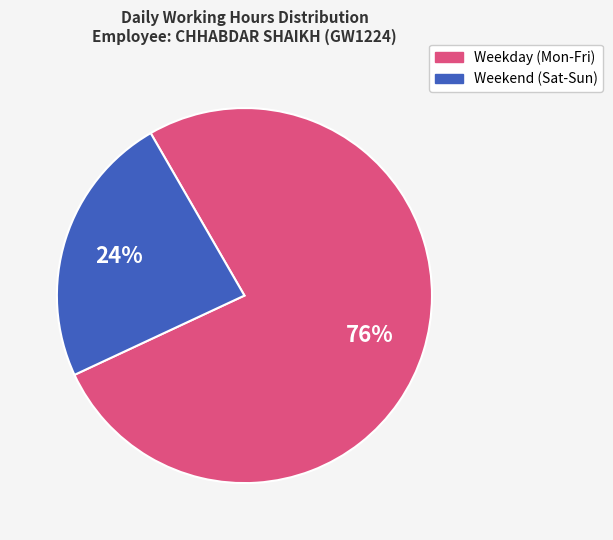

How many segments does this pie chart have?

2